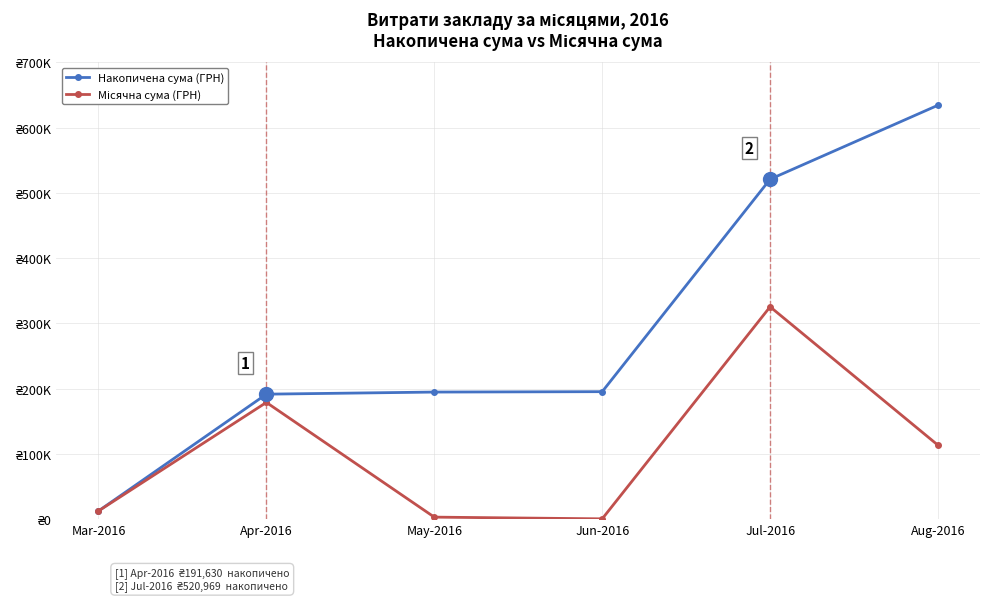

At Aug-2016, list the series in order from largest to smallest.

Накопичена сума (ГРН), Місячна сума (ГРН)